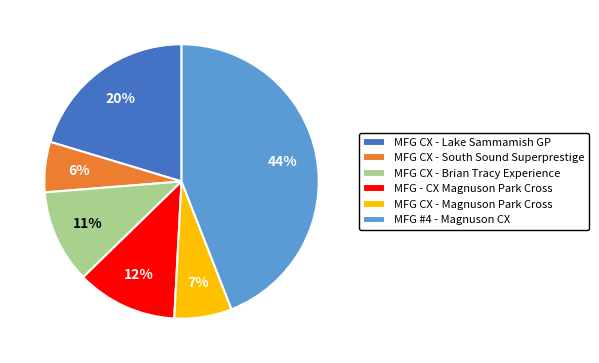

To the nearest percent, what portion does MFG CX - Brian Tracy Experience represent?

11%